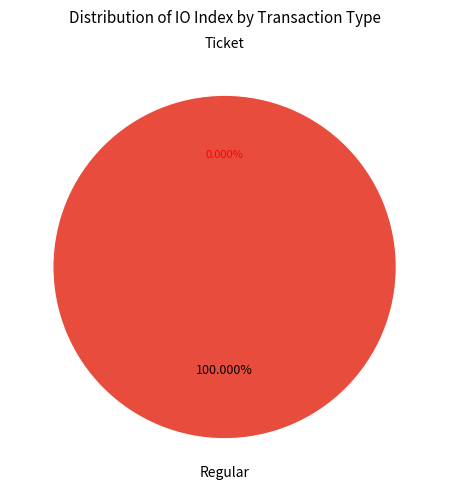

True or false: Regular accounts for 99% of the total.

False